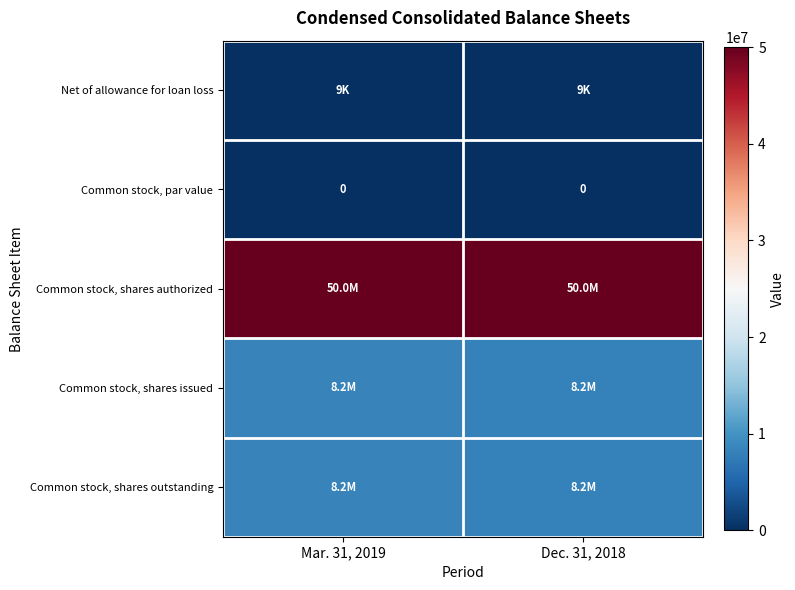

What is the average value of the row_3 series?

8202278